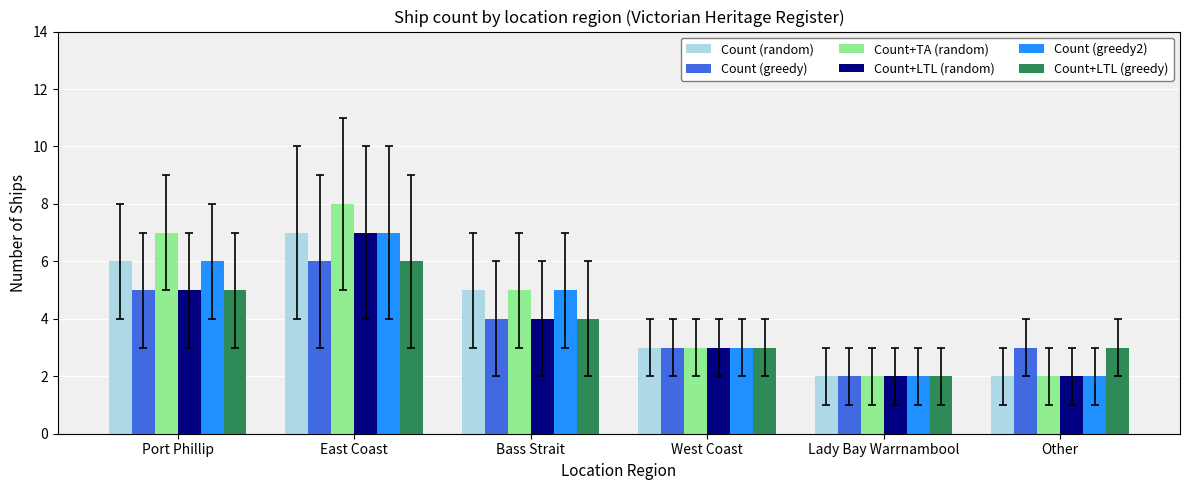

What is the difference between the second highest and second lowest values in the Count (greedy) series?

2